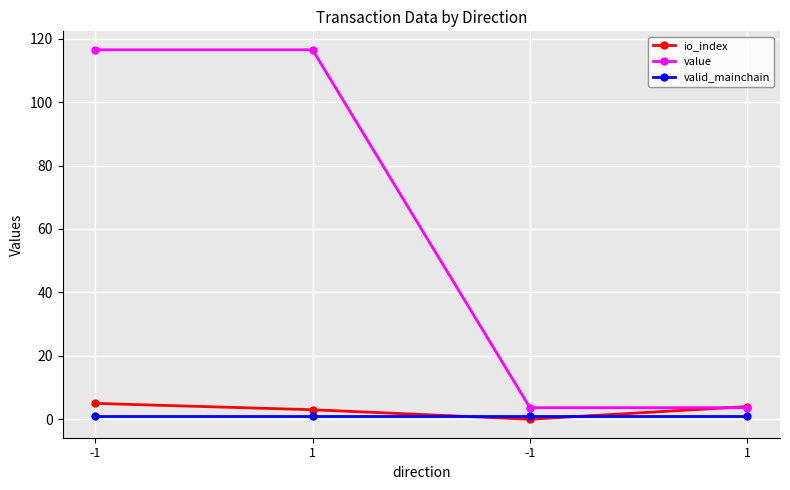

Reading left to right, what are all the values shown in this chart?

io_index: 5.0	3.0	0.0	4.0
value: 116.5	116.5	3.6	3.6
valid_mainchain: 1.0	1.0	1.0	1.0